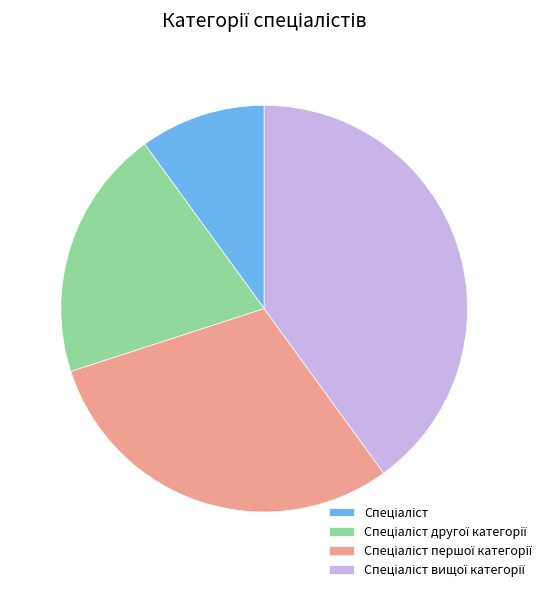

Does any single category account for the majority?

No